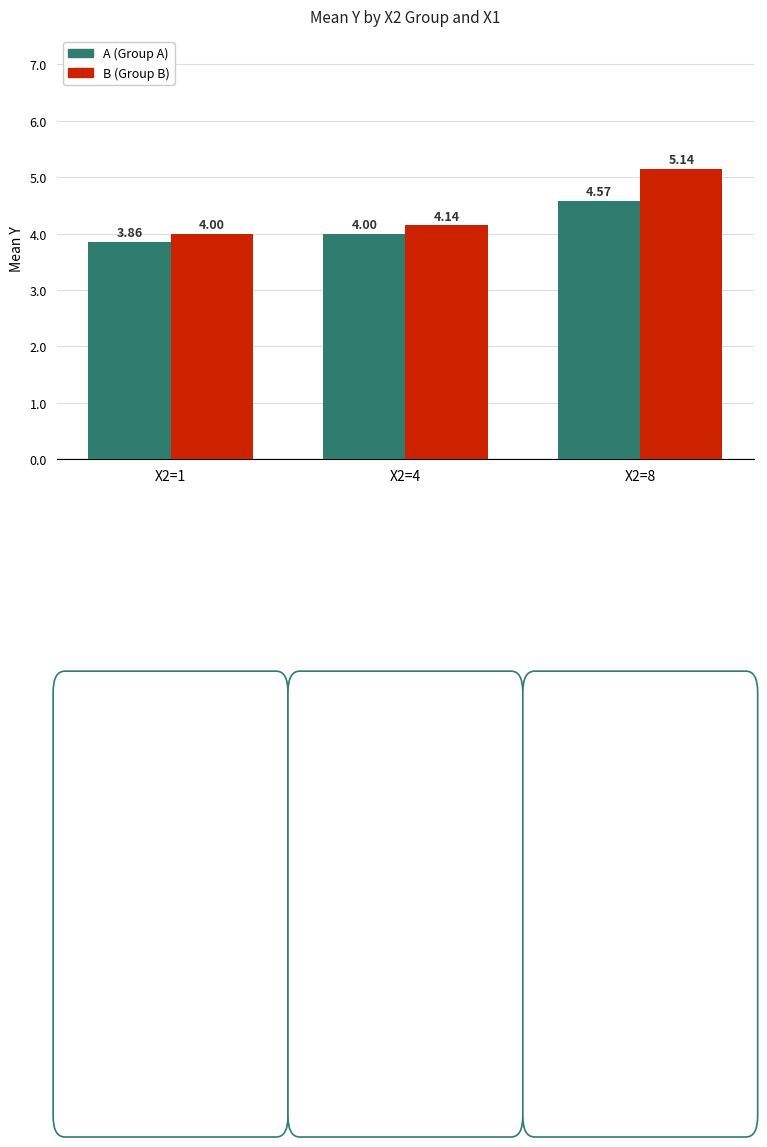

How many categories are shown in the chart?

3